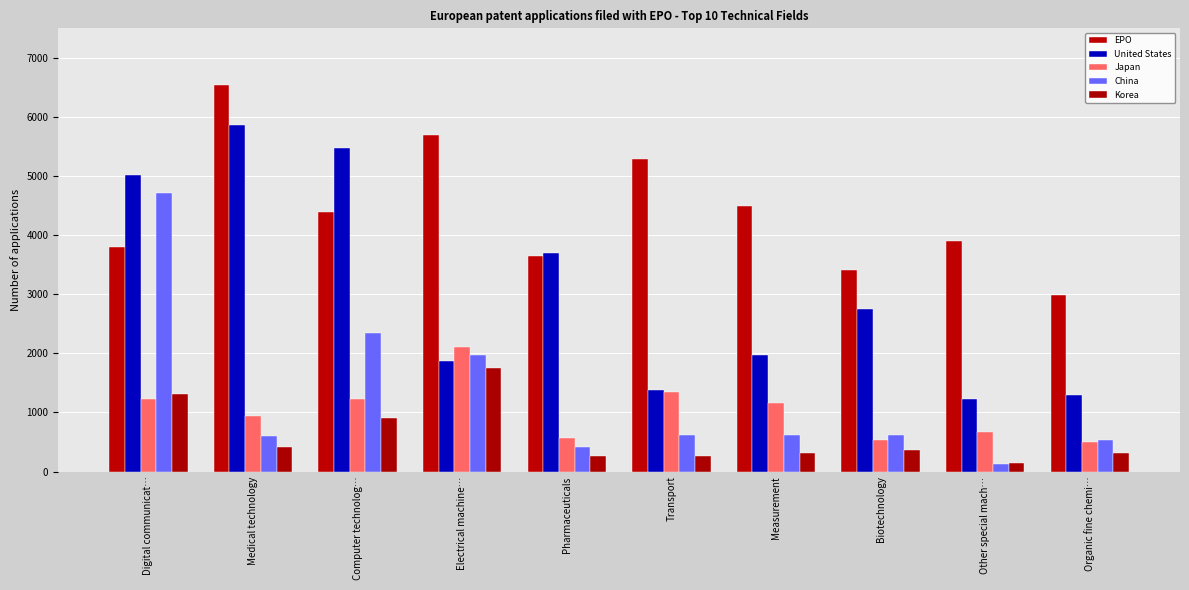

Rank the categories by Korea value from lowest to highest.

Other special mach…, Transport, Pharmaceuticals, Organic fine chemi…, Measurement, Biotechnology, Medical technology, Computer technolog…, Digital communicat…, Electrical machine…